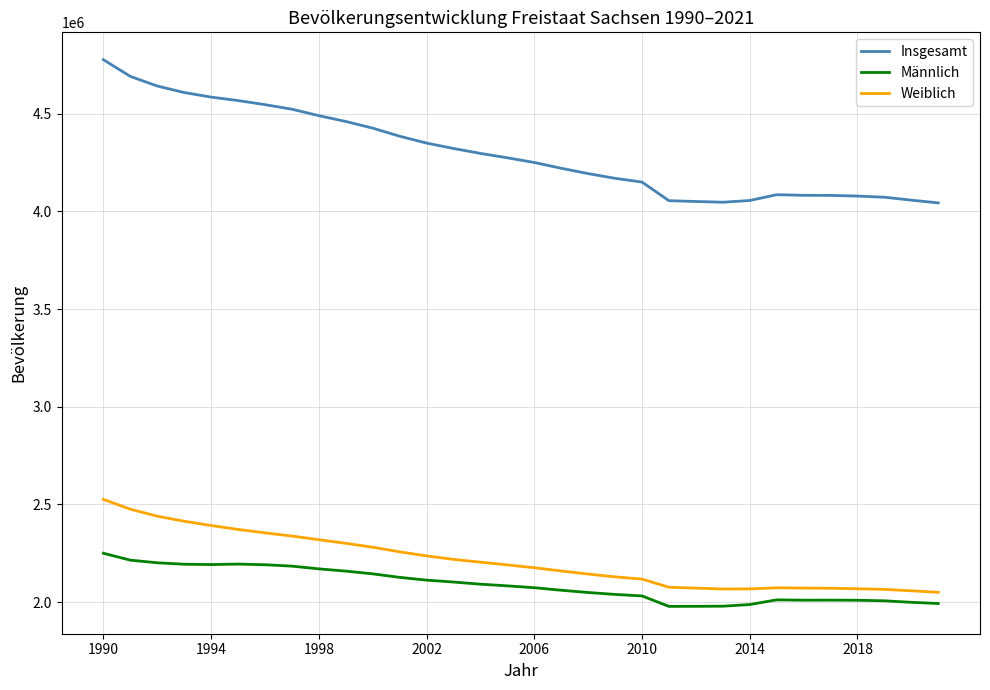

List the series in order of their peak value, lowest first.

Männlich, Weiblich, Insgesamt